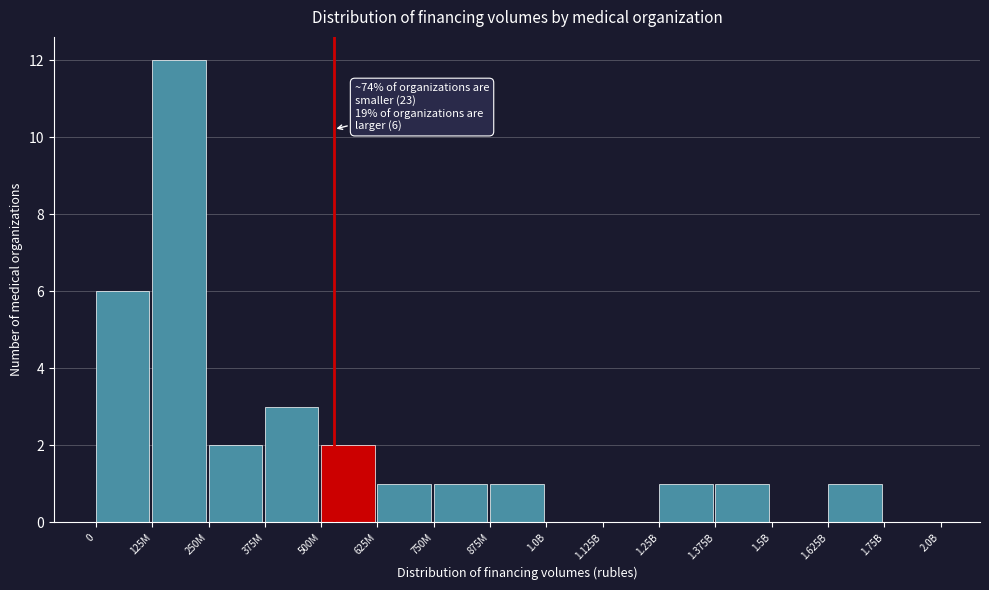

Reading left to right, extract all data points from this chart.

0=6	125M=12	250M=2	375M=3	500M=2	625M=1	750M=1	875M=1	1.0B=0	1.125B=0	1.25B=1	1.375B=1	1.5B=0	1.625B=1	1.75B=0